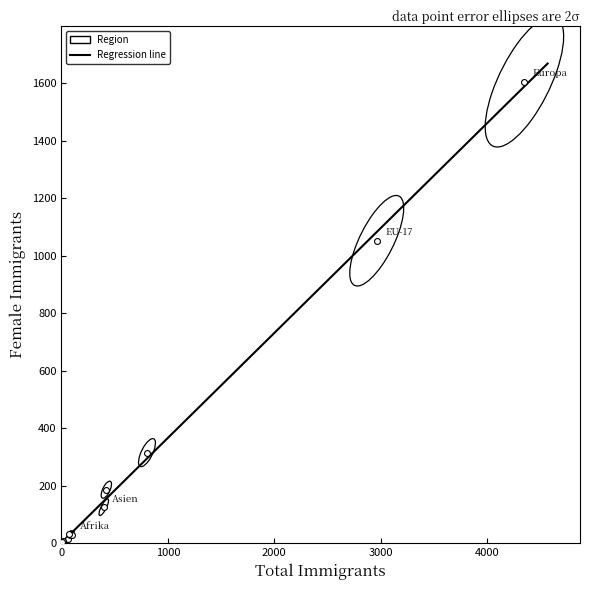

What Y value in the scatter plot is closest to 804?

1052